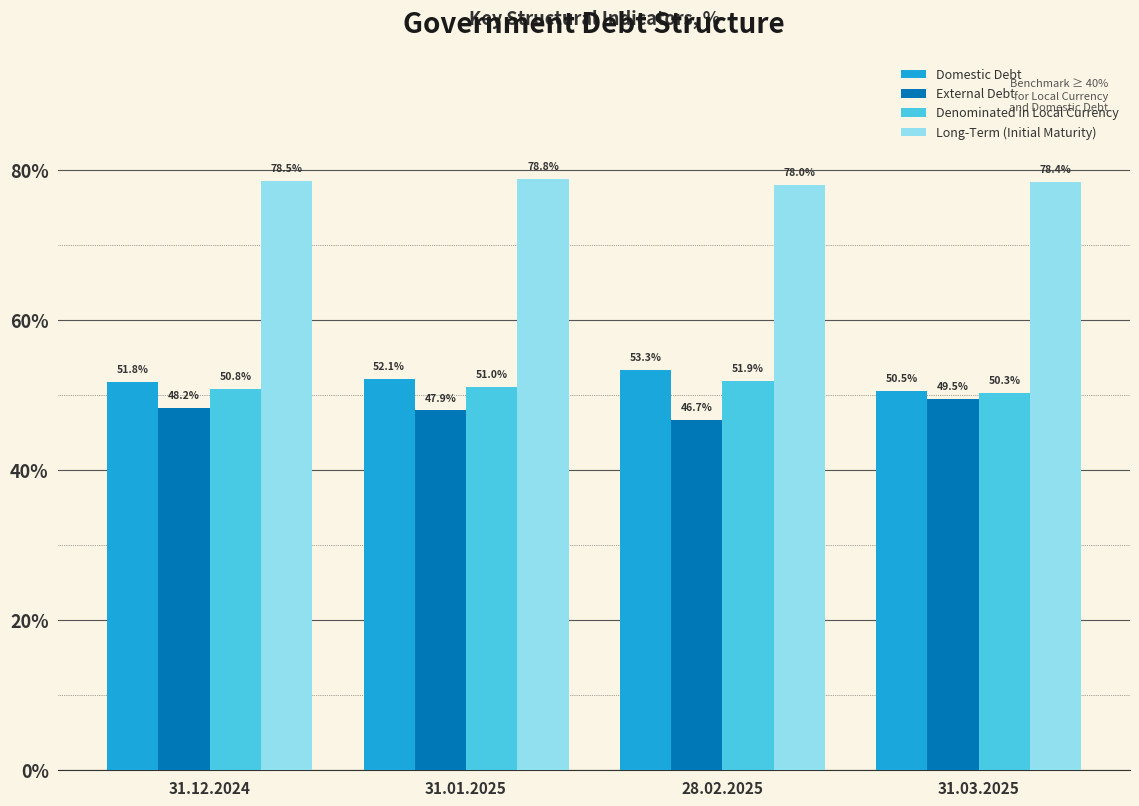

True or false: External Debt has a value of 75.6 at 31.01.2025.

False